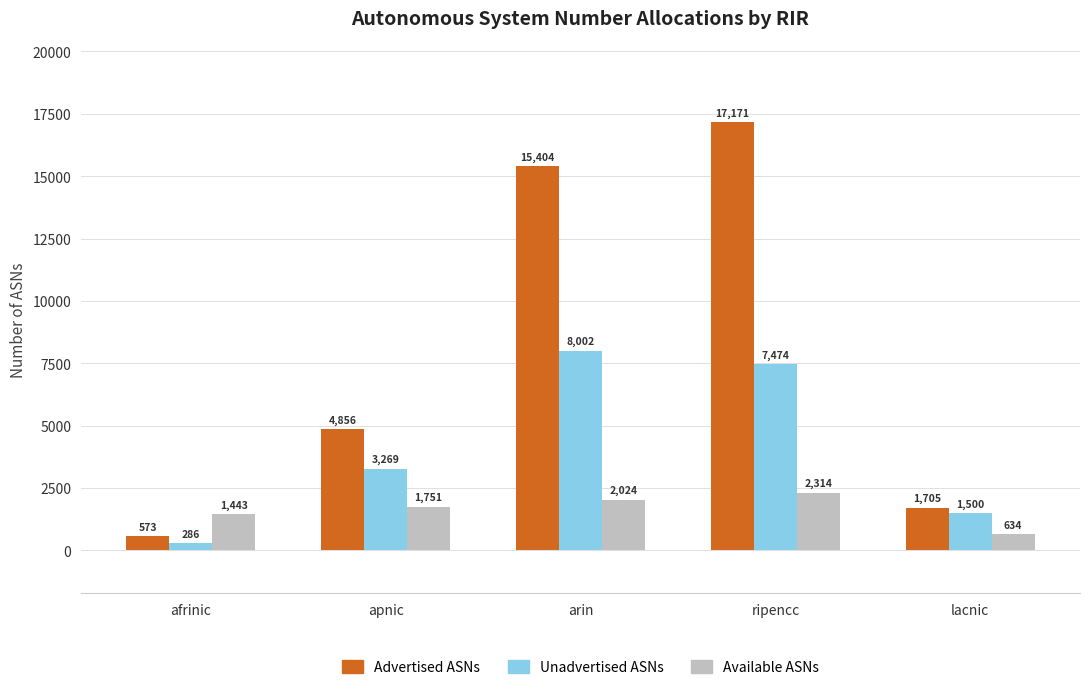

What is the spread (max minus min) of values at apnic?

3105